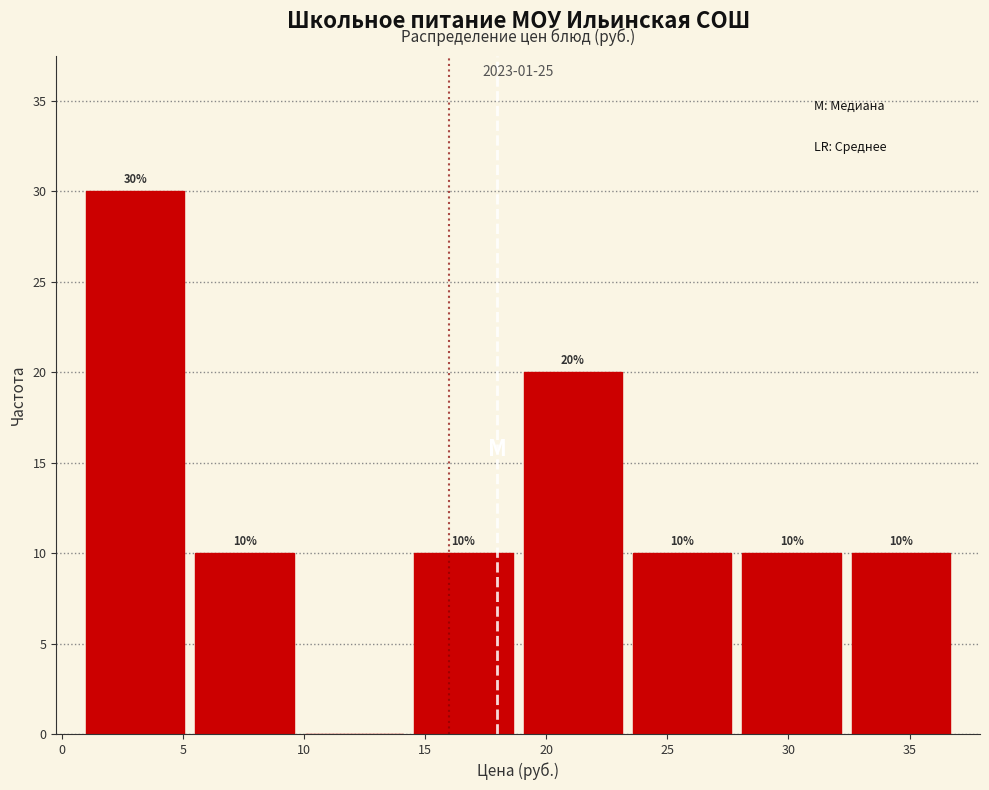

Over which range of the x-axis is the bar tallest?

1.0 to 5.5